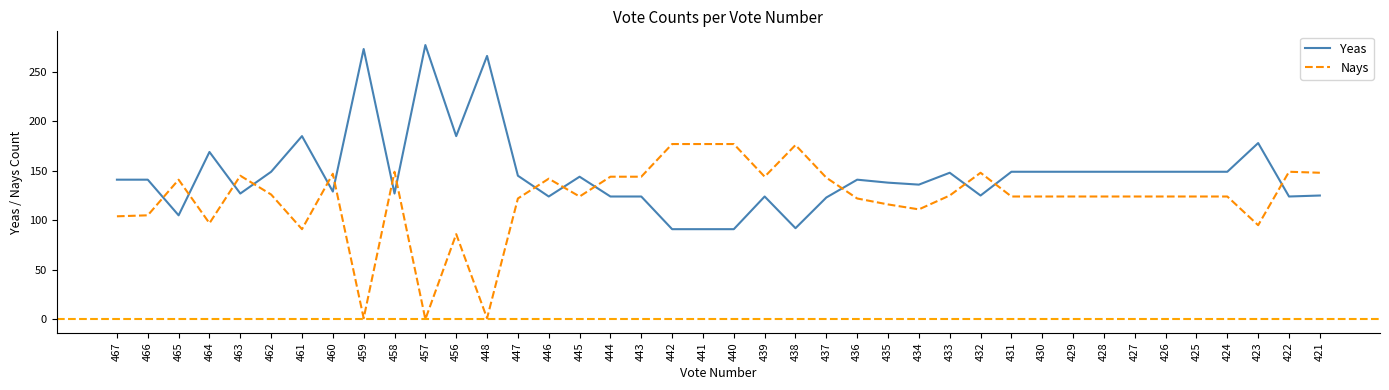

True or false: Nays and Yeas cross at least once.

True